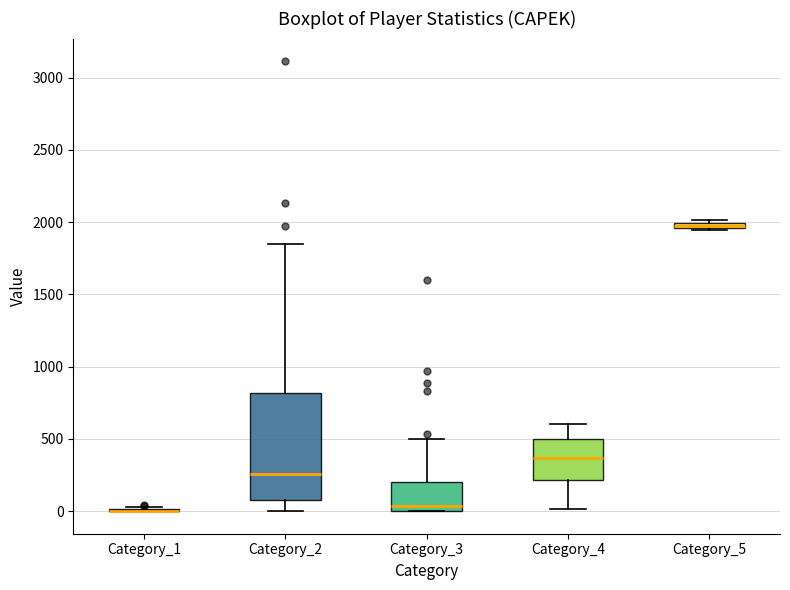

Which box is the tallest, from its lower edge to its upper edge?

Category_2